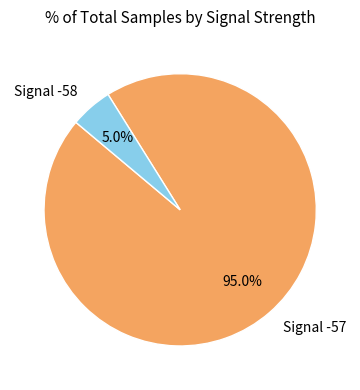

Is there a majority slice in this chart?

Yes